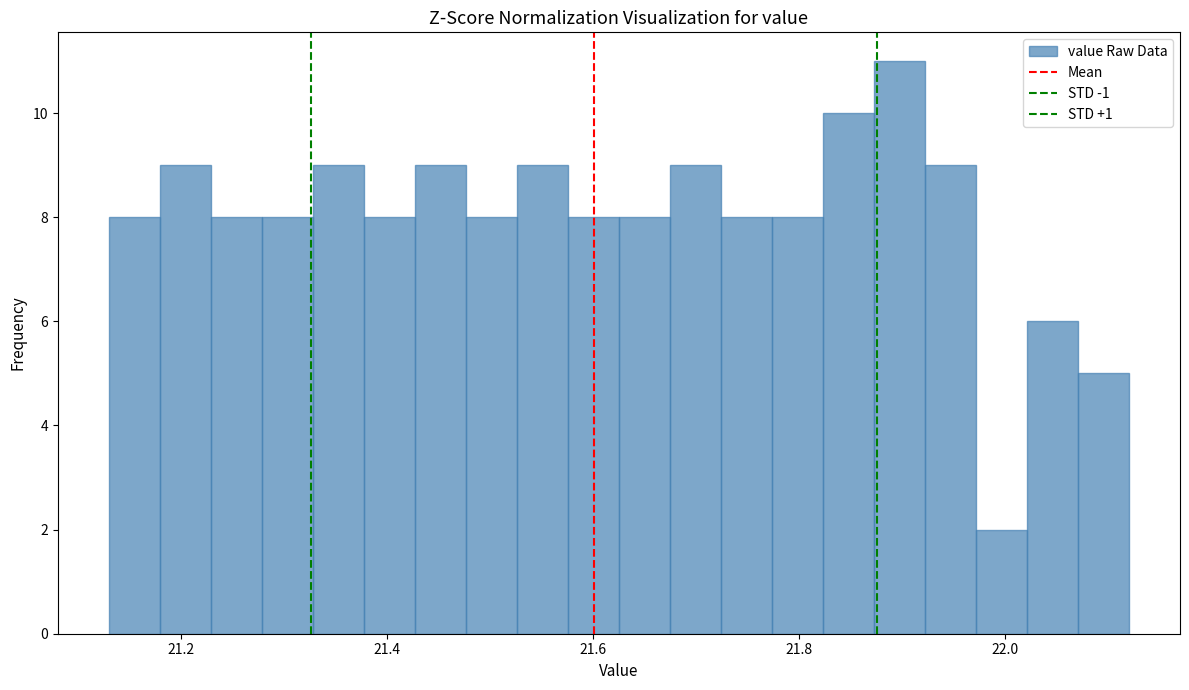

Read against the x-axis, roughly where is the centre of the tallest bar?

21.90